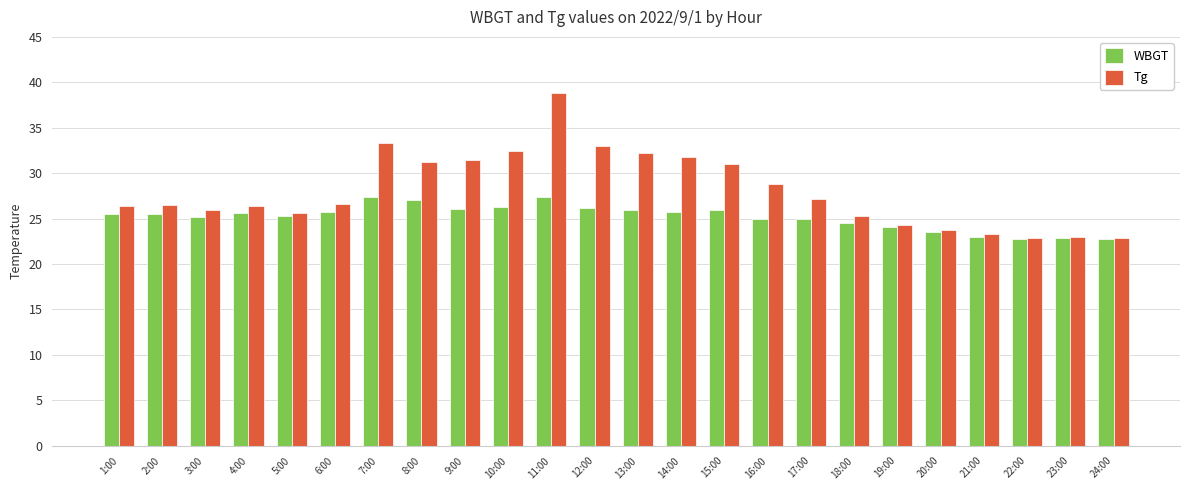

Is it true that Tg equals 28.8 at 16:00?

True